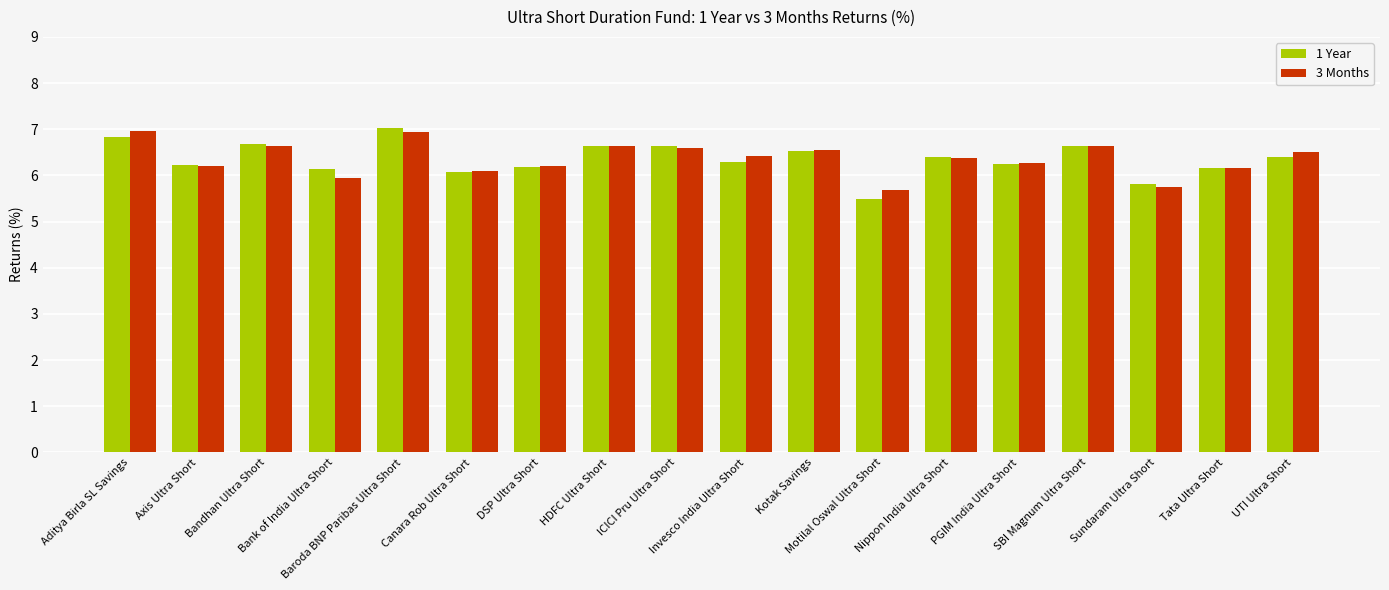

What is the highest value of the 3 Months series?

7.0